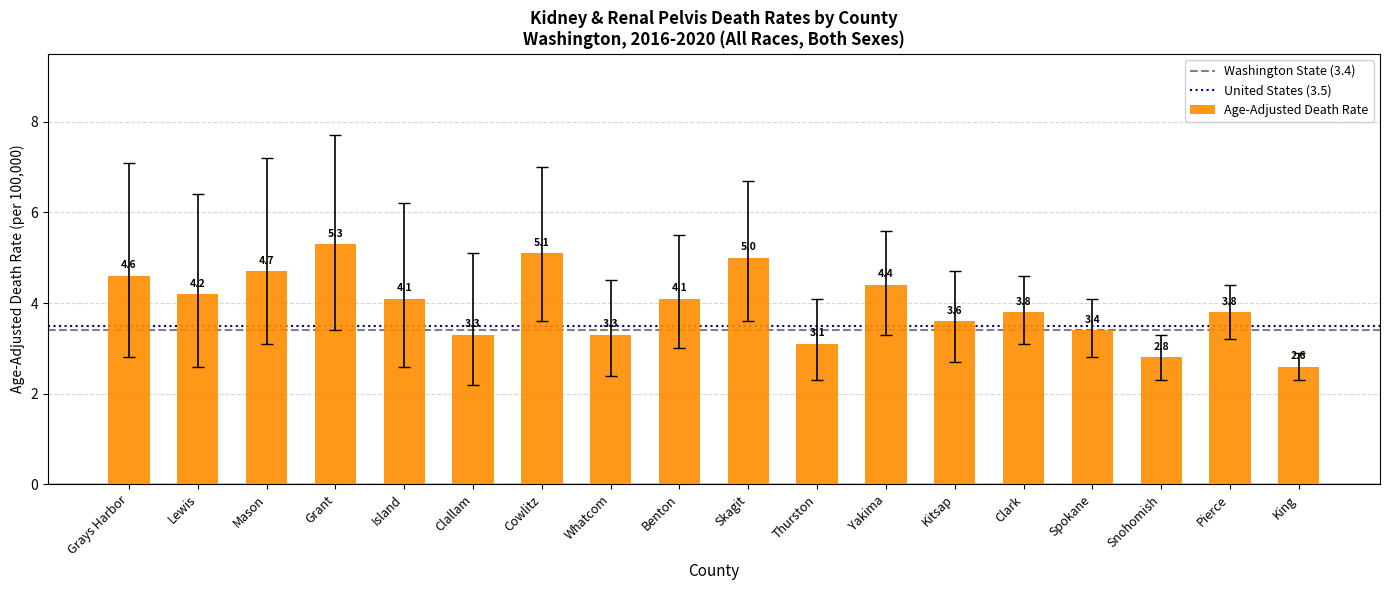

The value at Benton is 4.1. True or false?

True